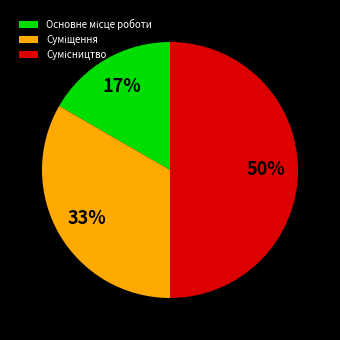

To the nearest percent, what is the difference between the largest and smallest slice percentages?

33%